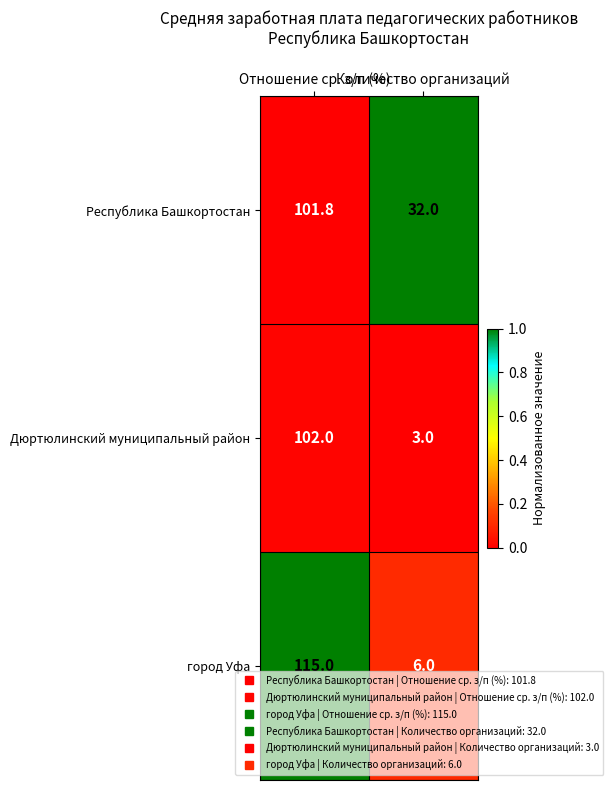

Between Отношение ср. з/п (%) and Количество организаций, which series saw the biggest shift?

город Уфа